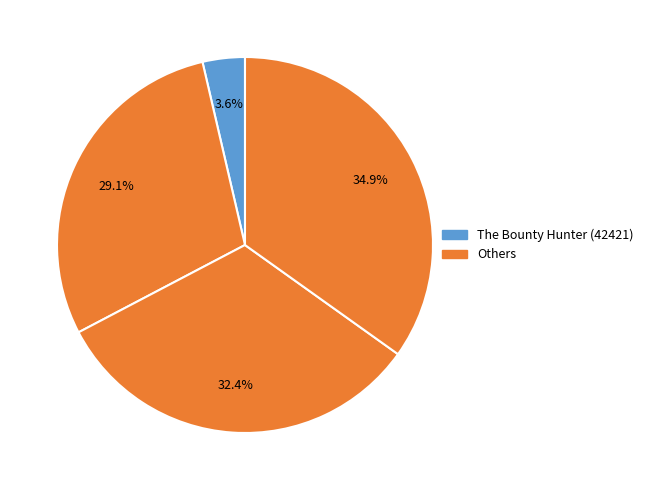

Count the number of slices in the pie.

4